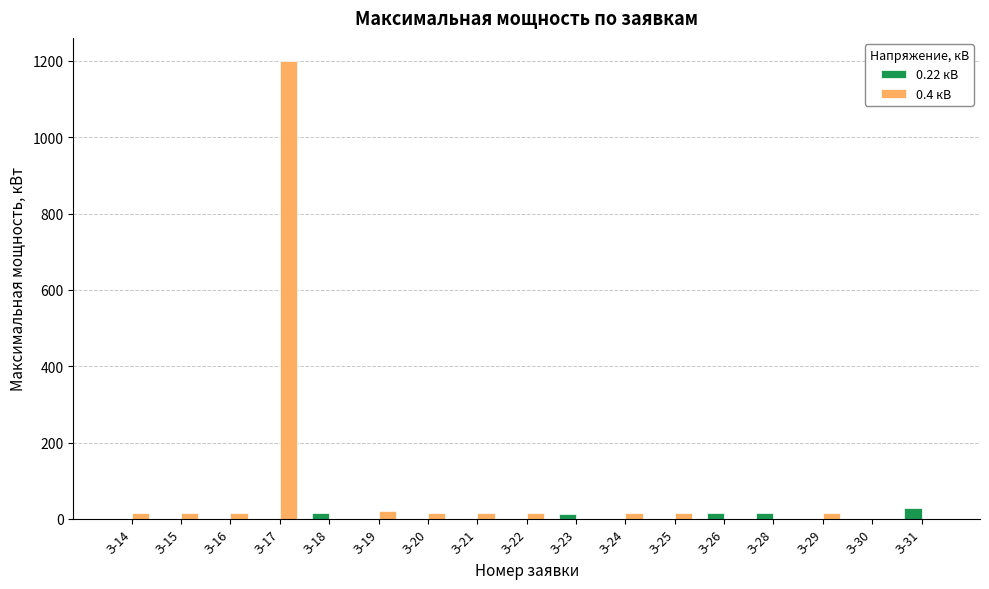

How many groups of bars are there?

17